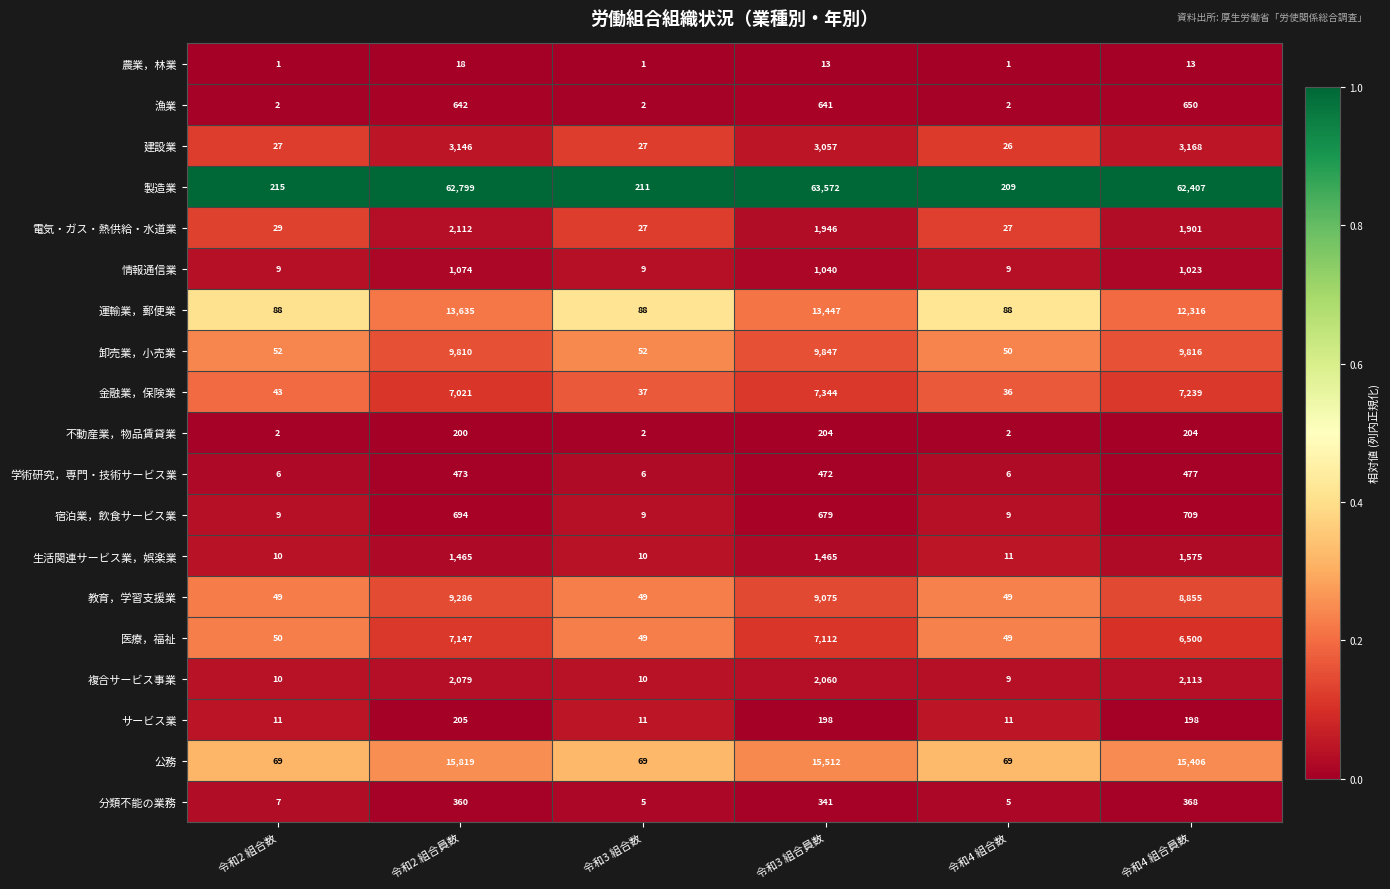

What is the difference between the maximum and minimum values in the 生活関連サービス業，娯楽業 series?

1565